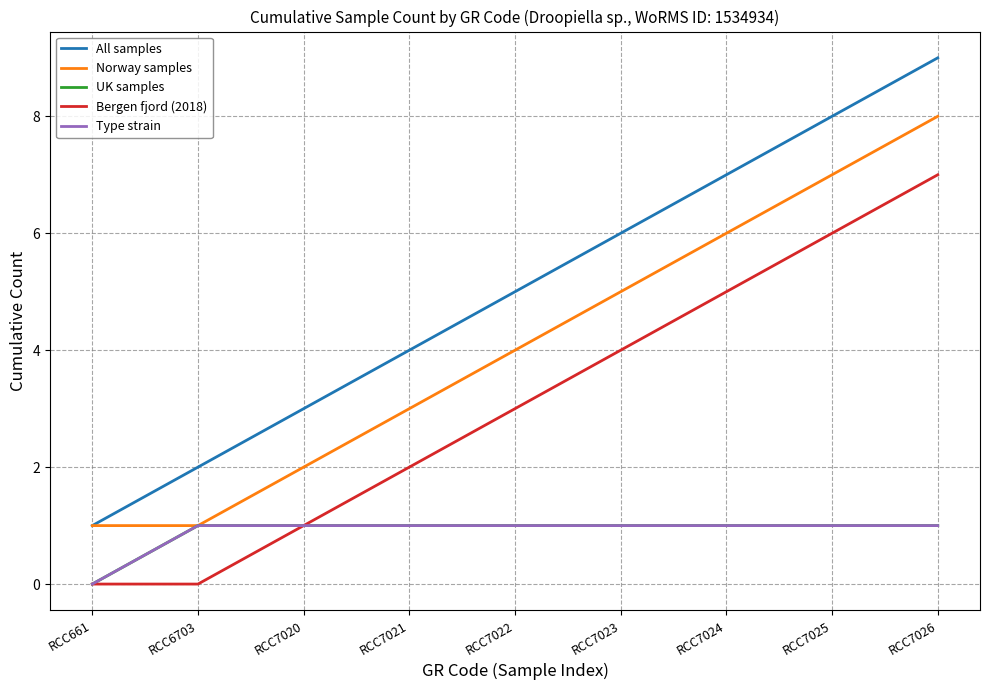

What is the maximum value for Bergen fjord (2018)?

7